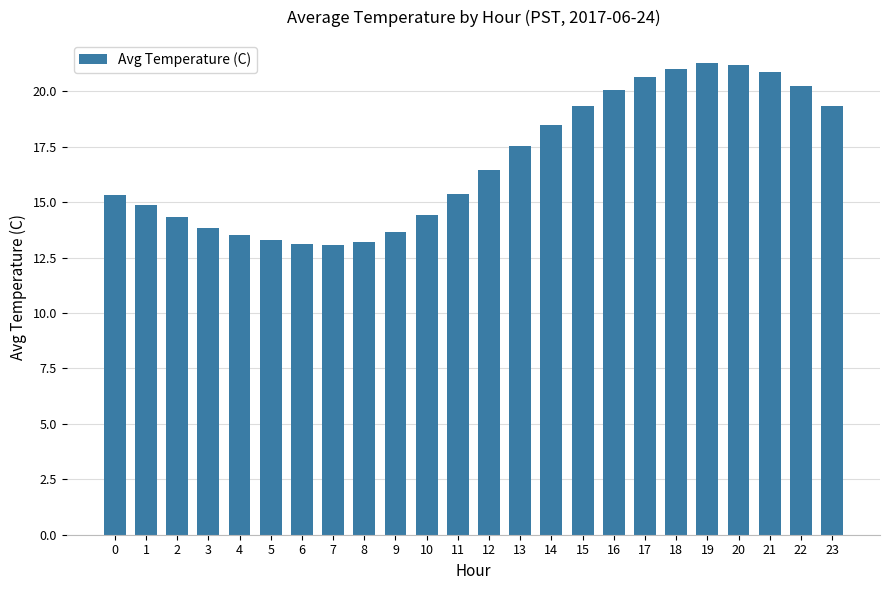

True or false: the data shows 23.5 at 6.

False